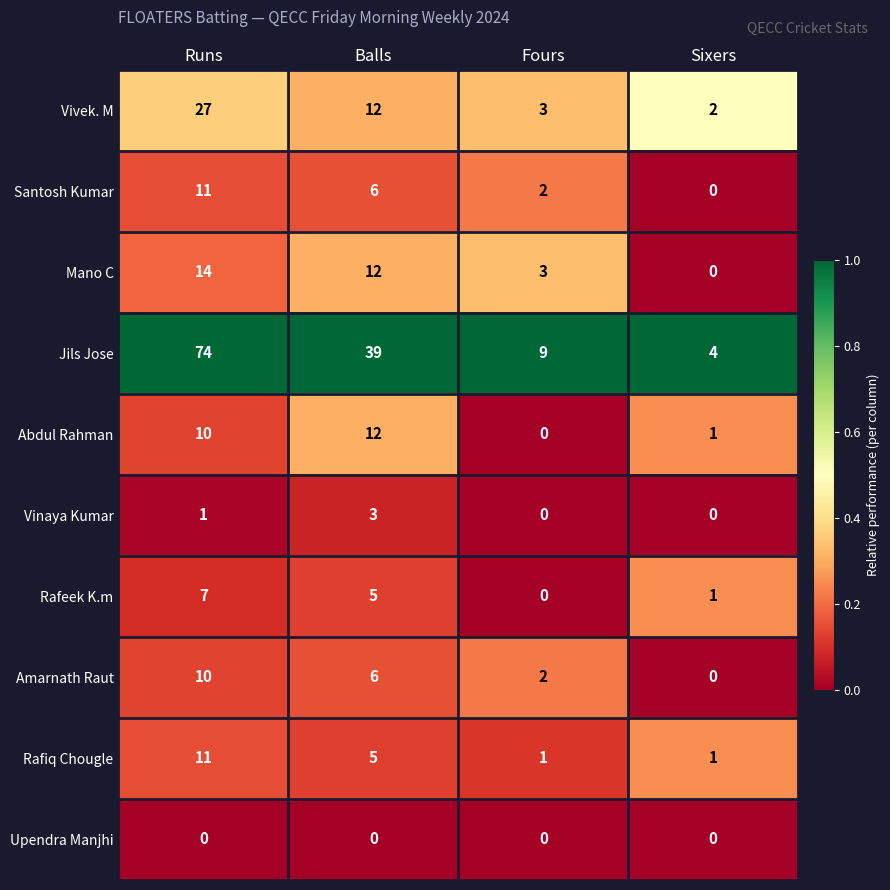

Which label corresponds to the largest value in the chart?

Runs